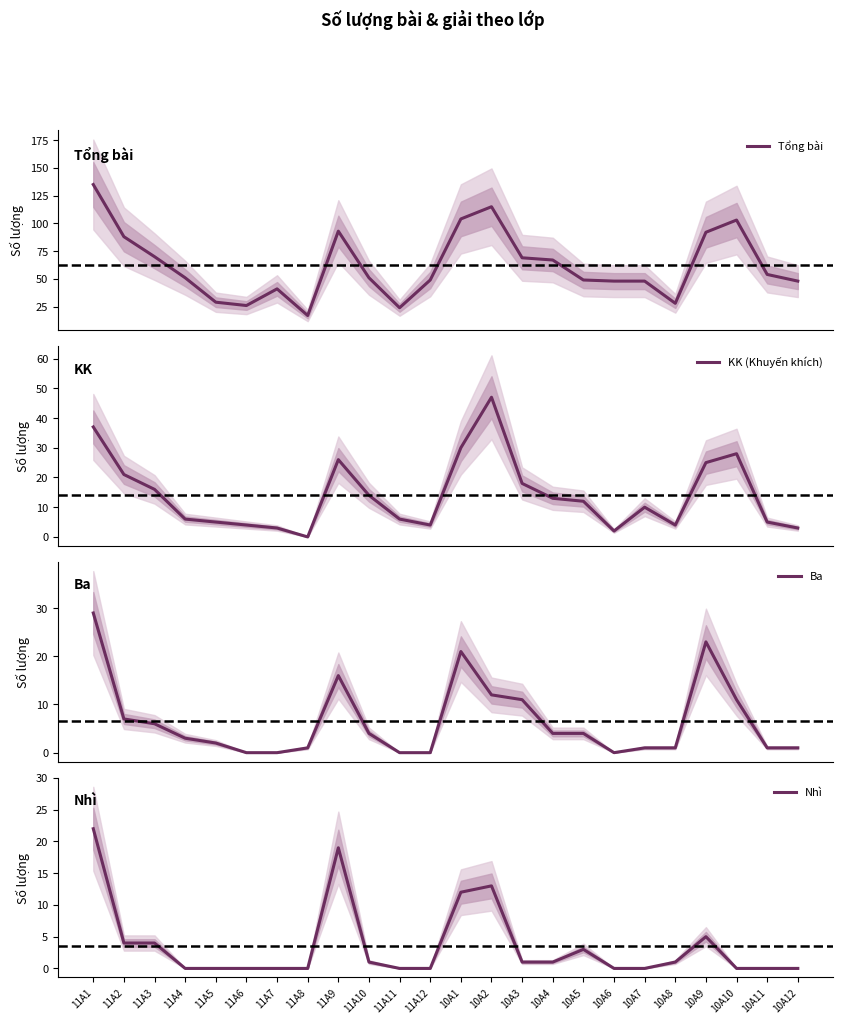

Is this an area chart (filled region under the line)?

No